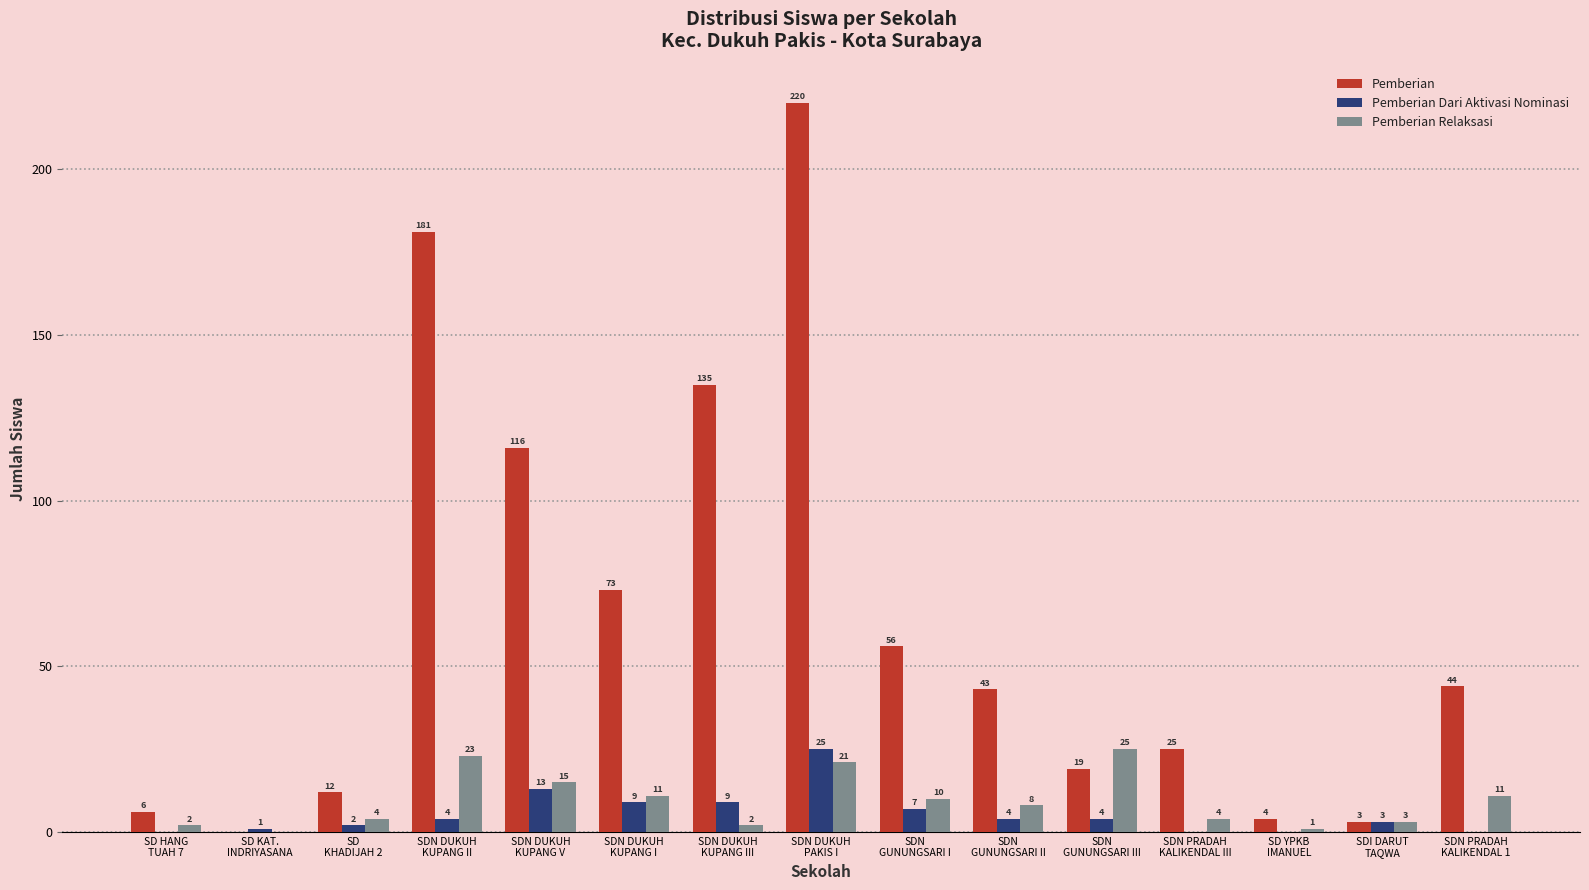

How many categories are shown in the chart?

15